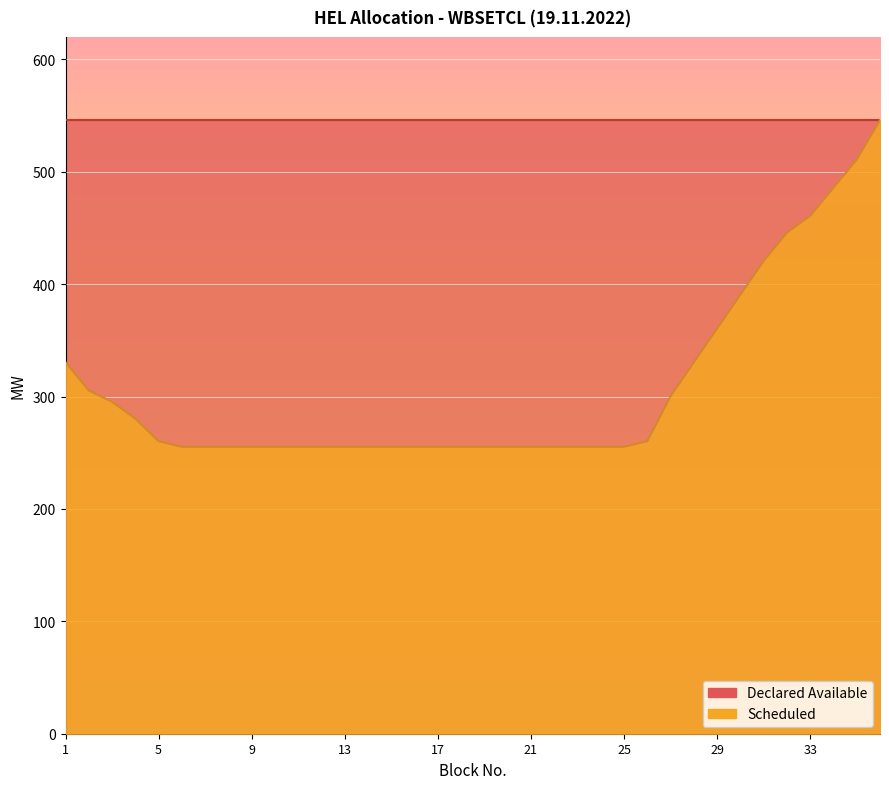

Reading left to right, what are all the values shown in this chart?

330.5	305.4	295.4	280.4	260.3	255.3	255.3	255.3	255.3	255.3	255.3	255.3	255.3	255.3	255.3	255.3	255.3	255.3	255.3	255.3	255.3	255.3	255.3	255.3	255.3	260.3	300.4	330.5	360.6	390.6	420.7	445.8	460.8	485.9	510.9	546.0